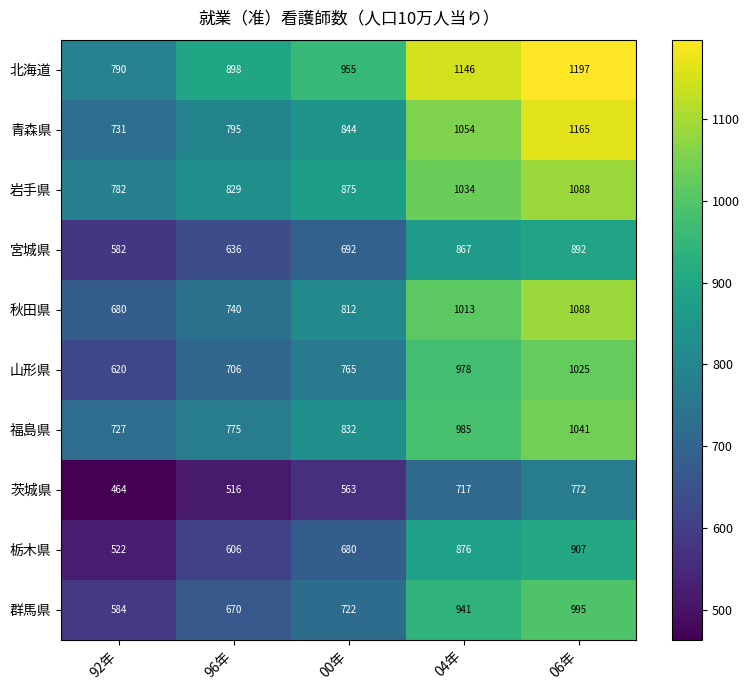

Is it true that 秋田県 equals 740 at 96年?

True